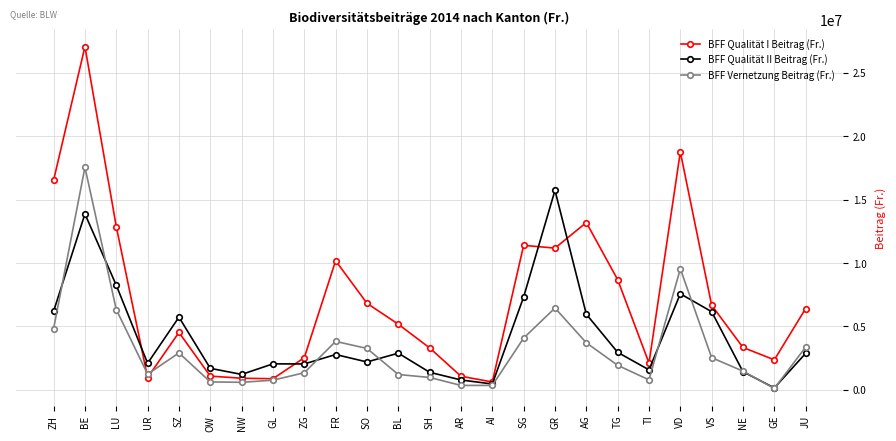

At which category is the sum across all series the highest?

BE